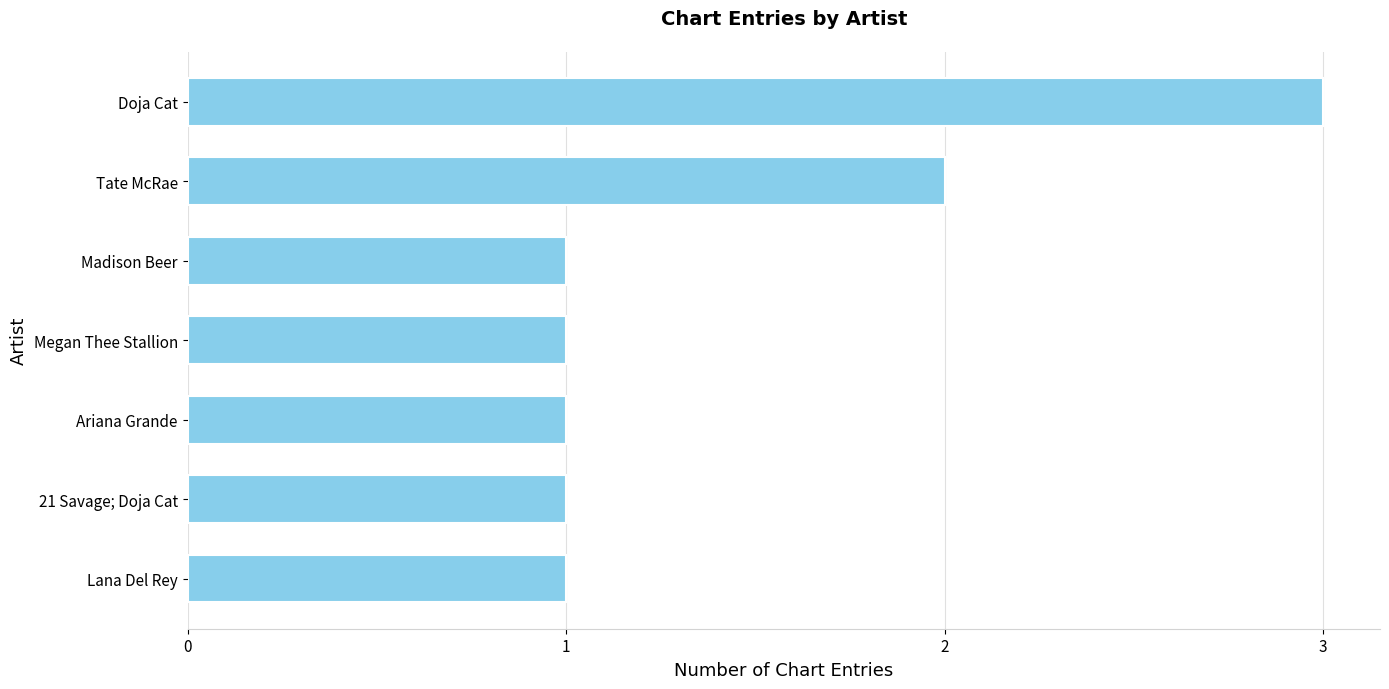

At which label is the value closest to 2?

Tate McRae